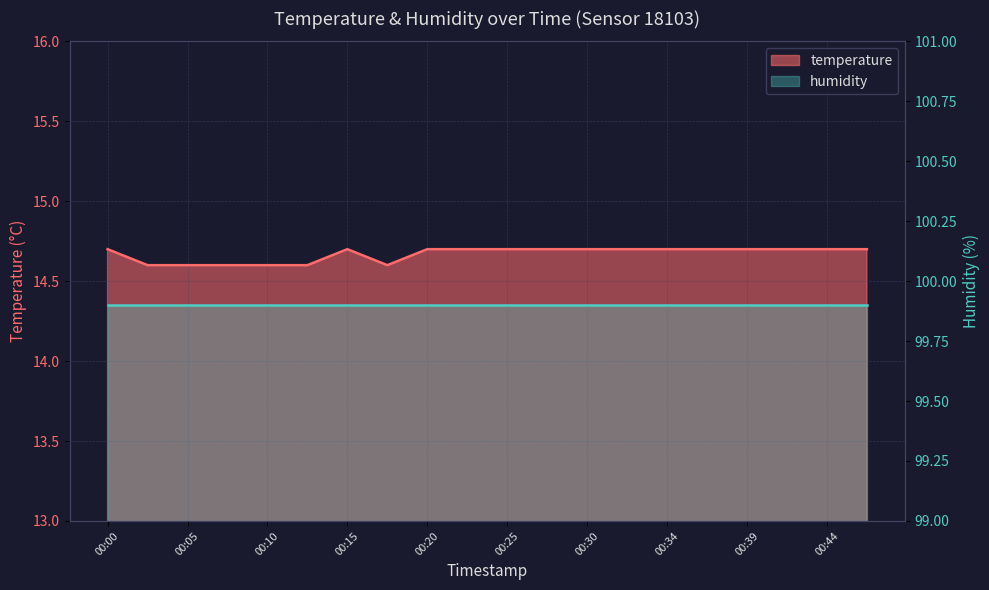

True or false: the data shows 14.7 at 00:25.

True